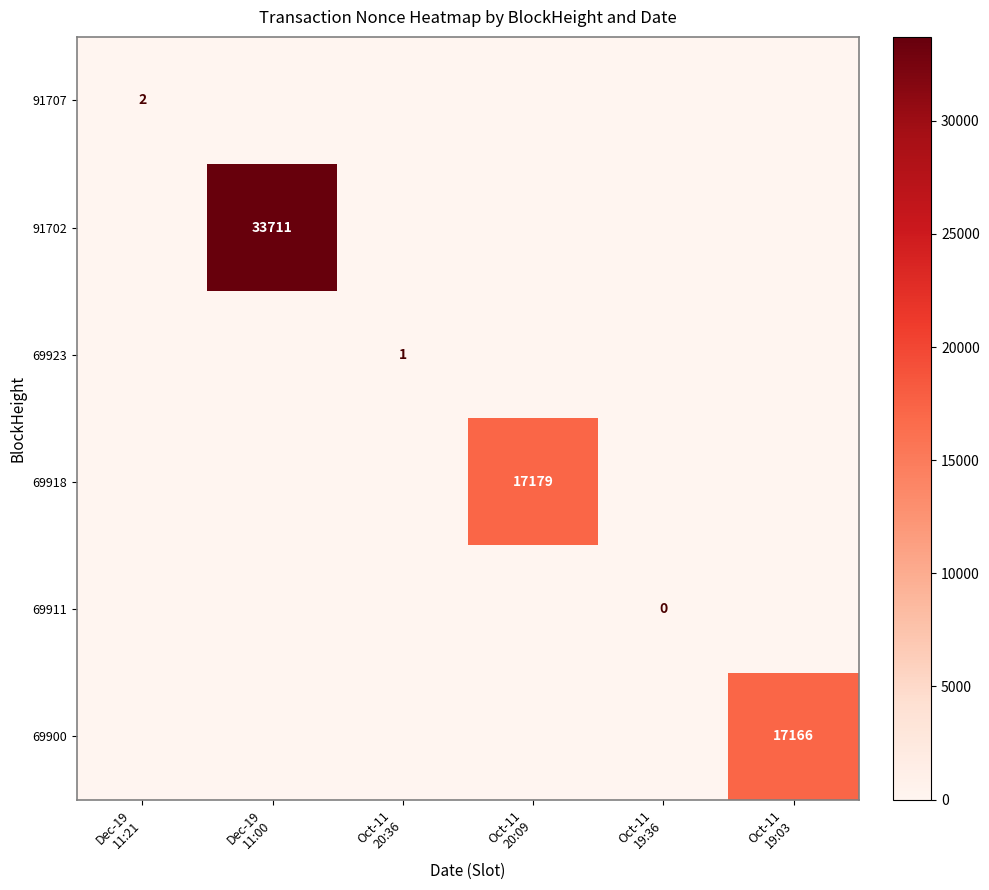

Which label corresponds to the largest value in the chart?

Dec-19
11:00